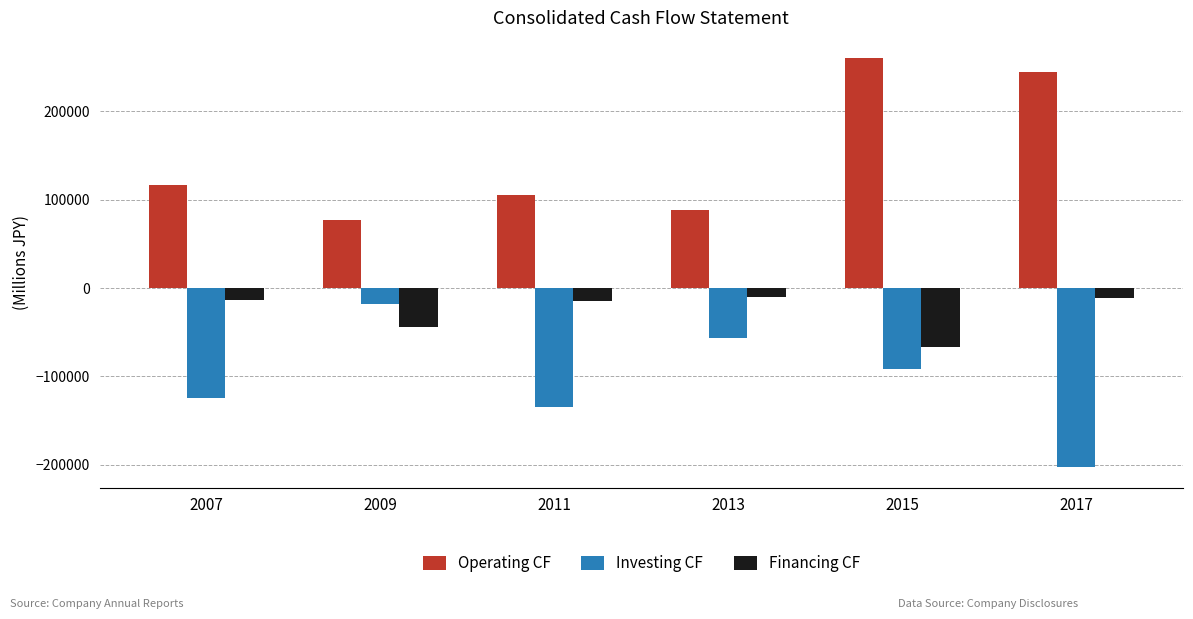

Where is Financing CF nearest to the value -38310?

2009